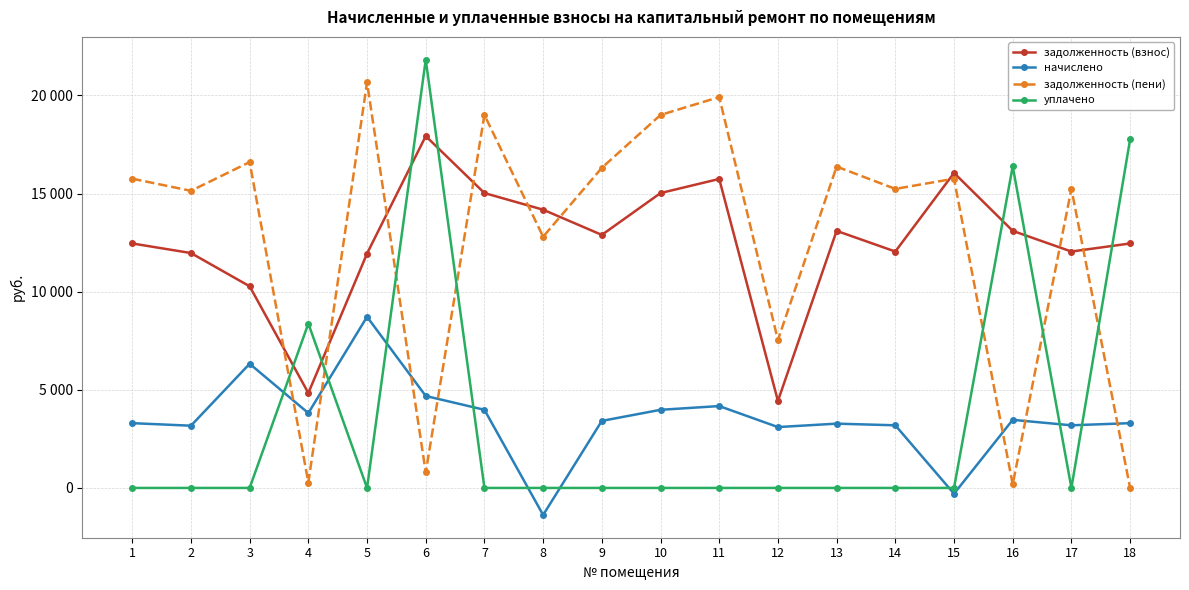

How many times do уплачено and задолженность (взнос) cross each other?

7